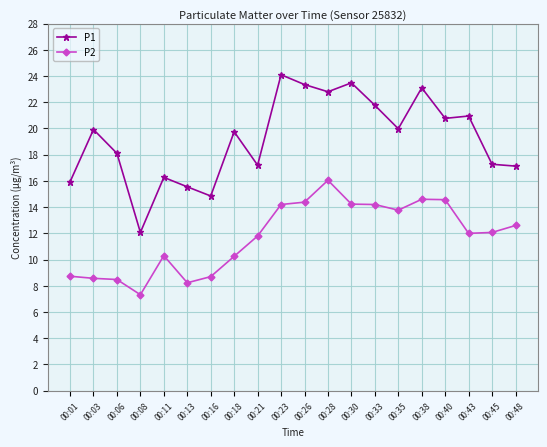

Where does the P1 series first go above 19?

00:03